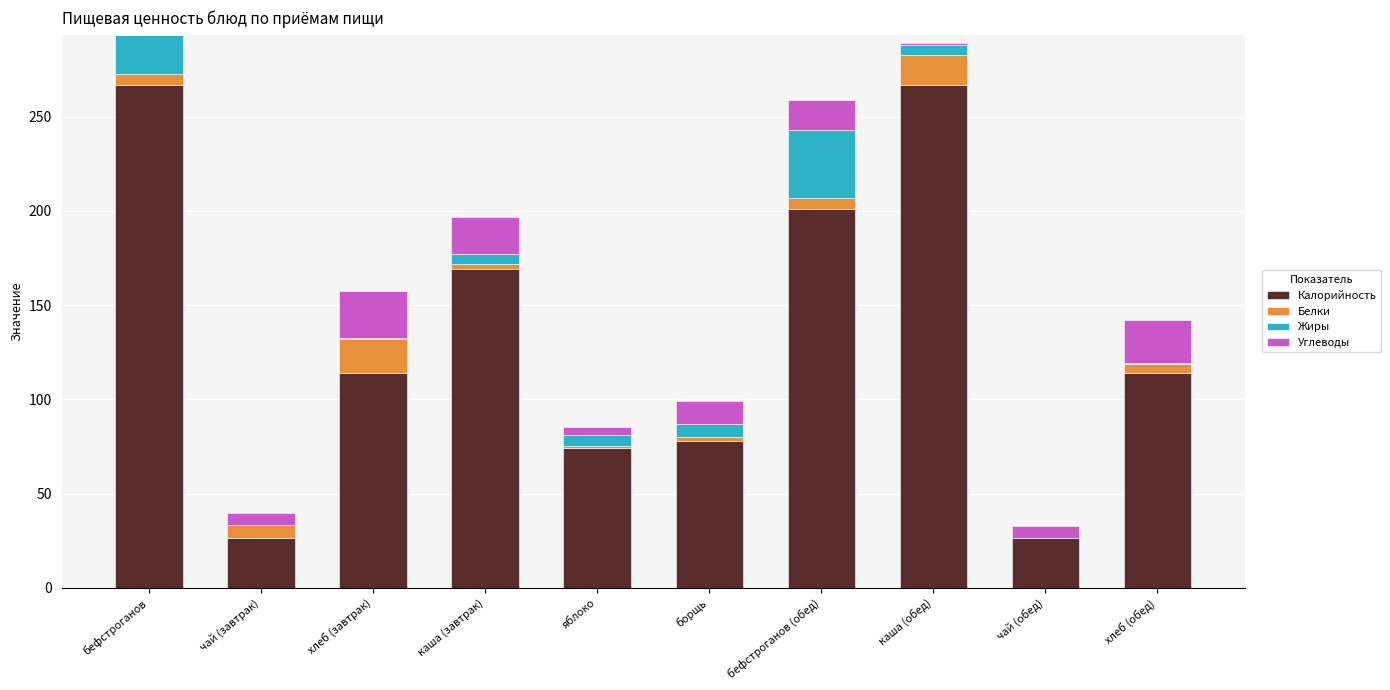

The Калорийность series shows 74.4 at яблоко. True or false?

True